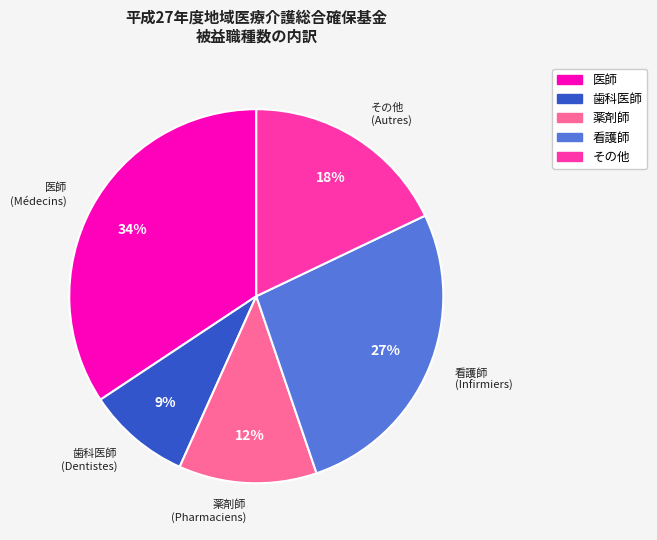

Rank the categories by value from highest to lowest.

医師 (Médecins), 看護師 (Infirmiers), その他 (Autres), 薬剤師 (Pharmaciens), 歯科医師 (Dentistes)